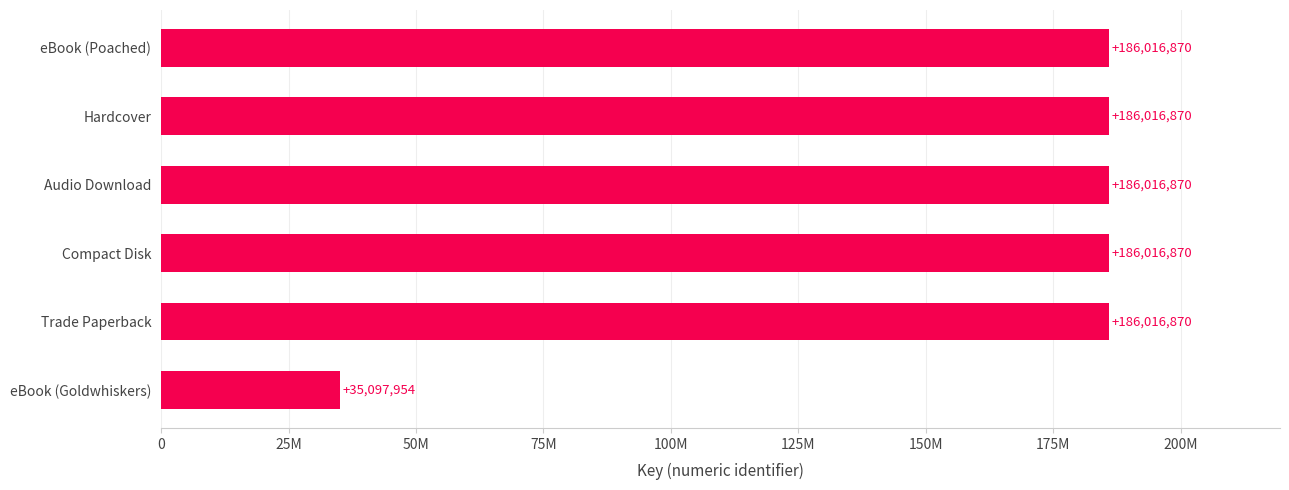

What is the maximum value shown in the chart?

186016870